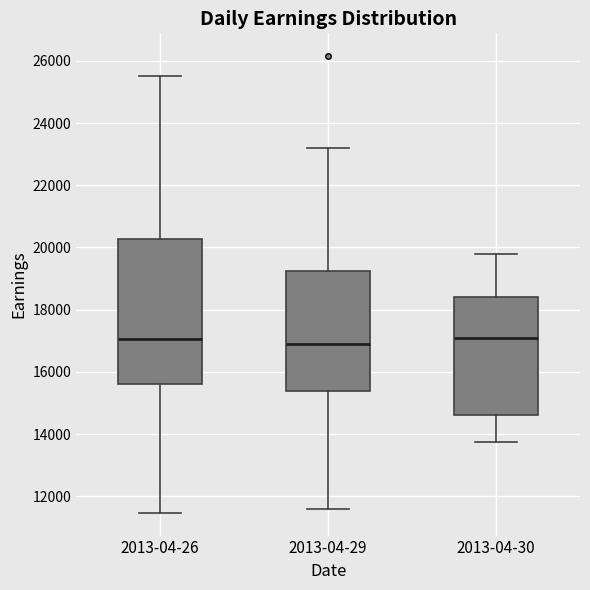

Reading left to right, read every box against the y-axis: the position of its median line, the range the box covers, and the ends of its whiskers. The values are not printed on the chart, so give them approximately, as read against the axis.

2013-04-26: median 17000, box 15600 to 20200, whiskers 11400 to 25600
2013-04-29: median 17000, box 15400 to 19200, whiskers 11600 to 23200
2013-04-30: median 17200, box 14600 to 18400, whiskers 13800 to 19800